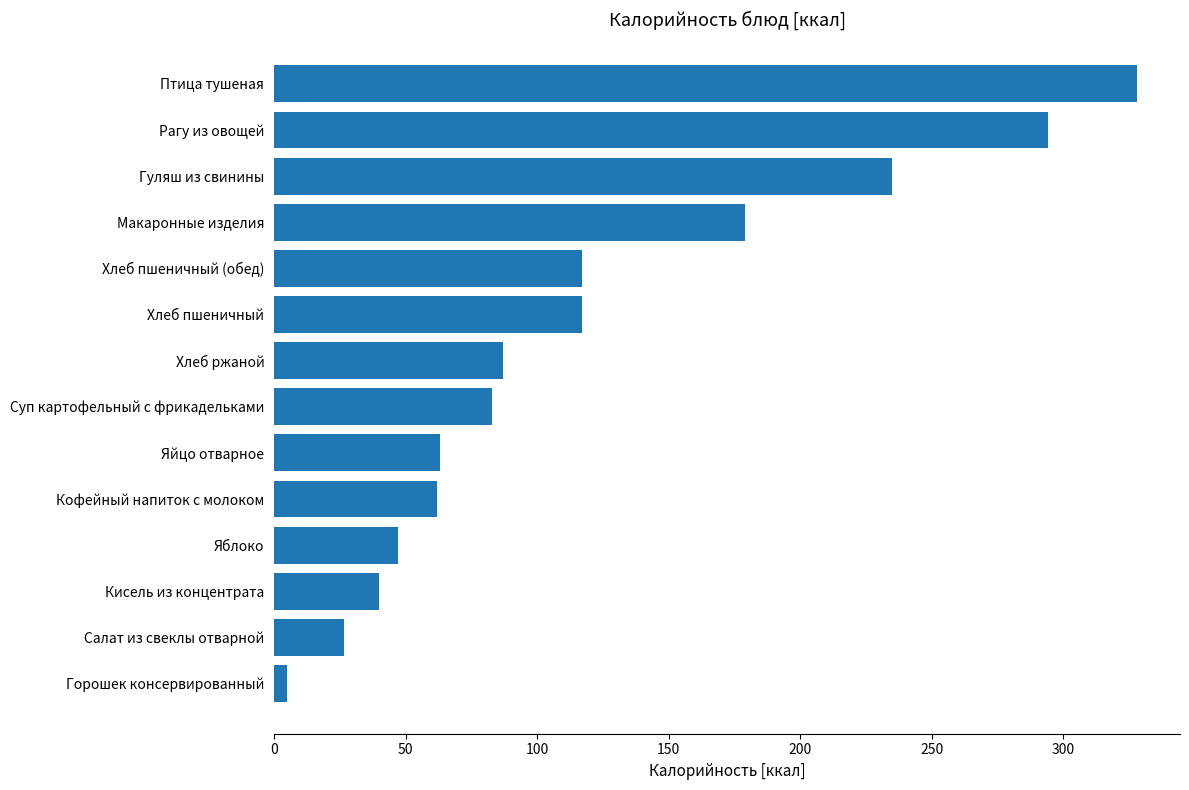

The value at Хлеб ржаной is 87.0. True or false?

True